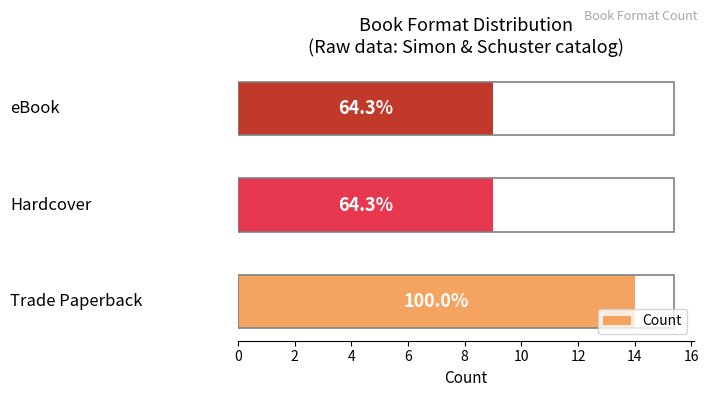

How many bars are there in total?

3